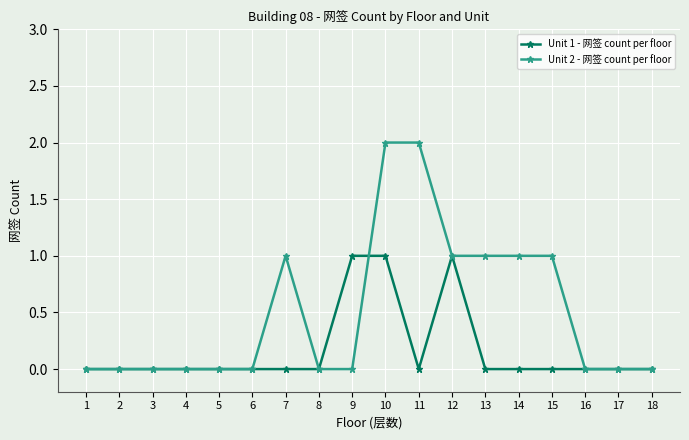

True or false: Unit 2 - 网签 count per floor has more than 0 points higher than both neighbors.

True